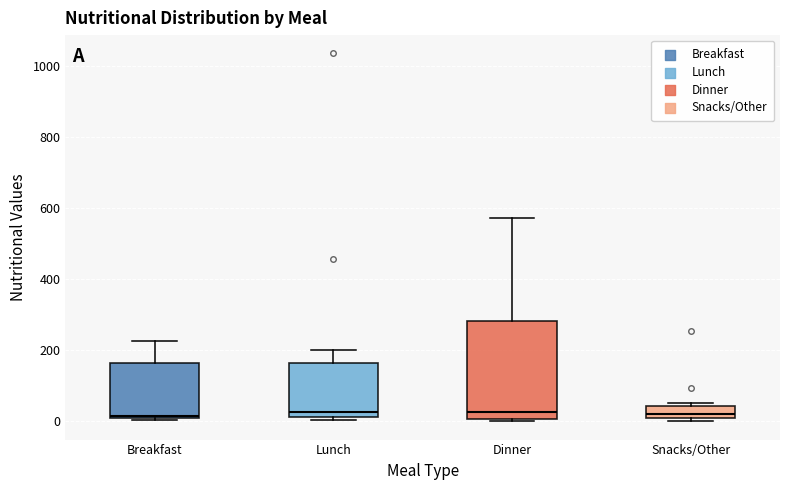

Reading left to right, read every box against the y-axis: the position of its median line, the range the box covers, and the ends of its whiskers. The values are not printed on the chart, so give them approximately, as read against the axis.

Breakfast: median 20, box 20 to 160, whiskers 0 to 220
Lunch: median 20 (just above the box's lower edge), box 20 to 160, whiskers 0 to 200
Dinner: median 20, box 0 to 280, whiskers 0 to 580
Snacks/Other: median 20 (just above the box's lower edge), box 20 to 40, whiskers 0 to 60